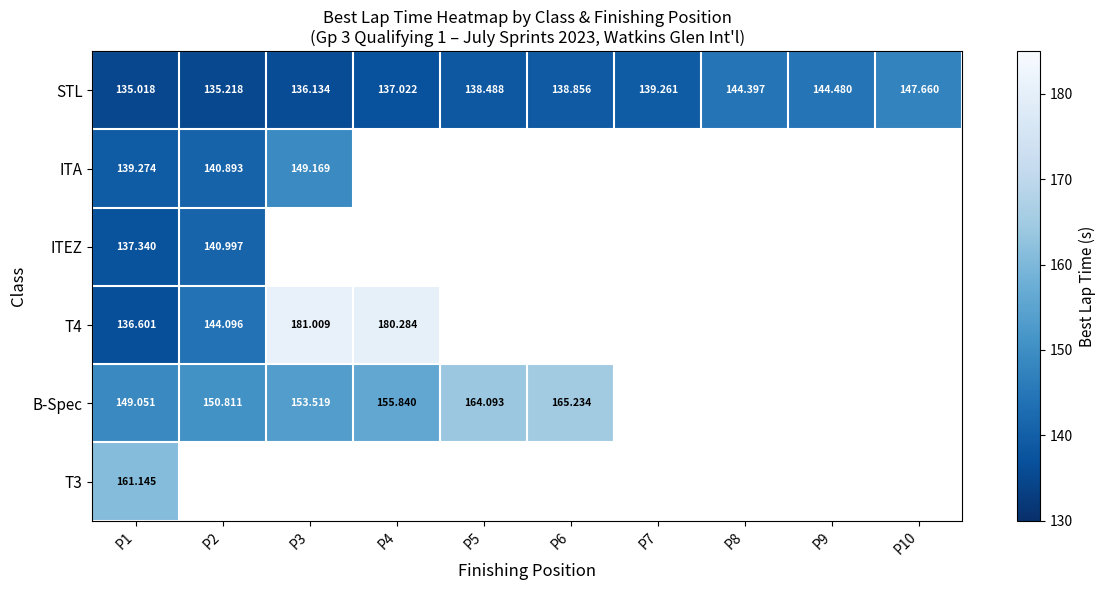

Is the value of T4 at P4 greater than the value of STL at P5?

Yes